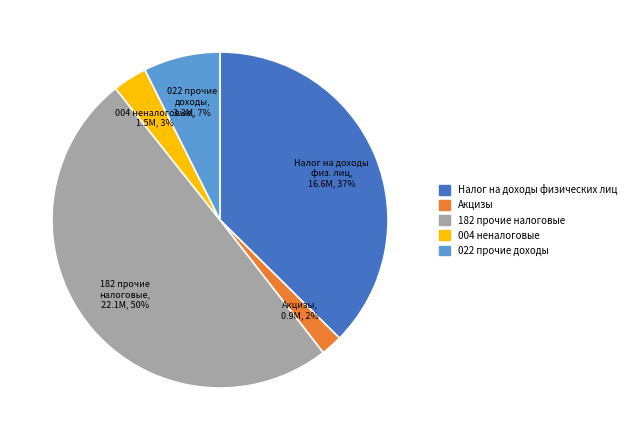

To the nearest percent, what is the difference between the largest and smallest slice percentages?

48%